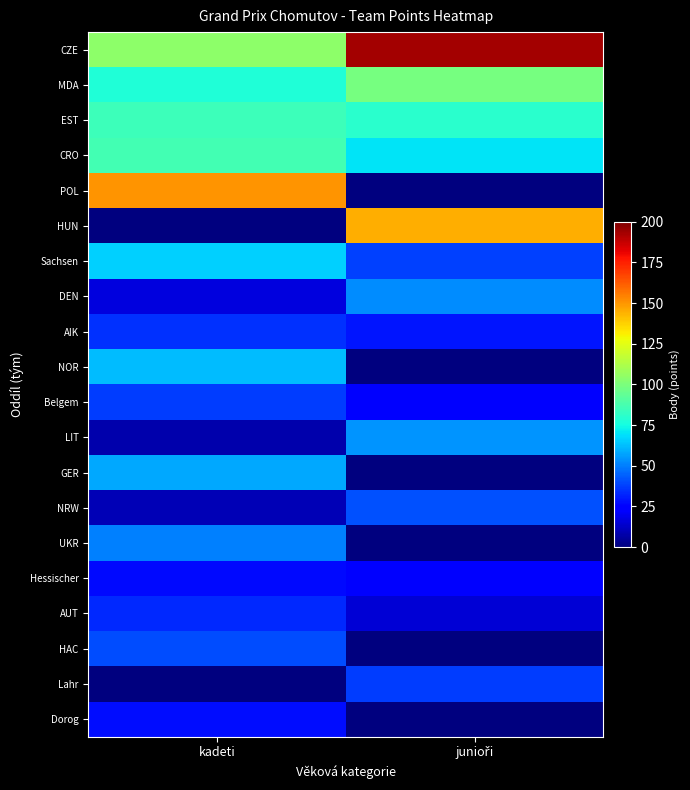

What is the total value across all series at kadeti?

974